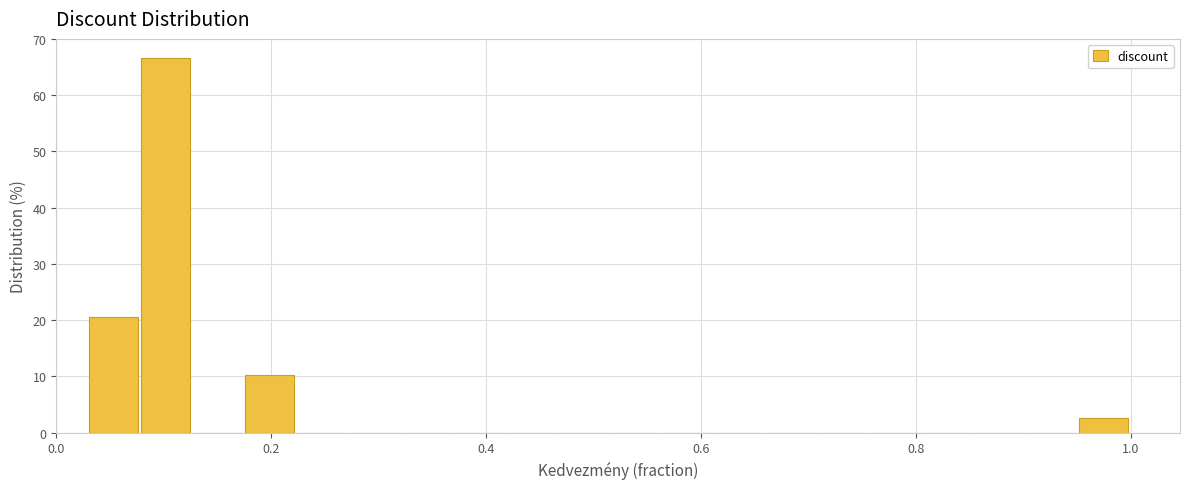

Read against the x-axis, roughly where is the centre of the tallest bar?

0.10